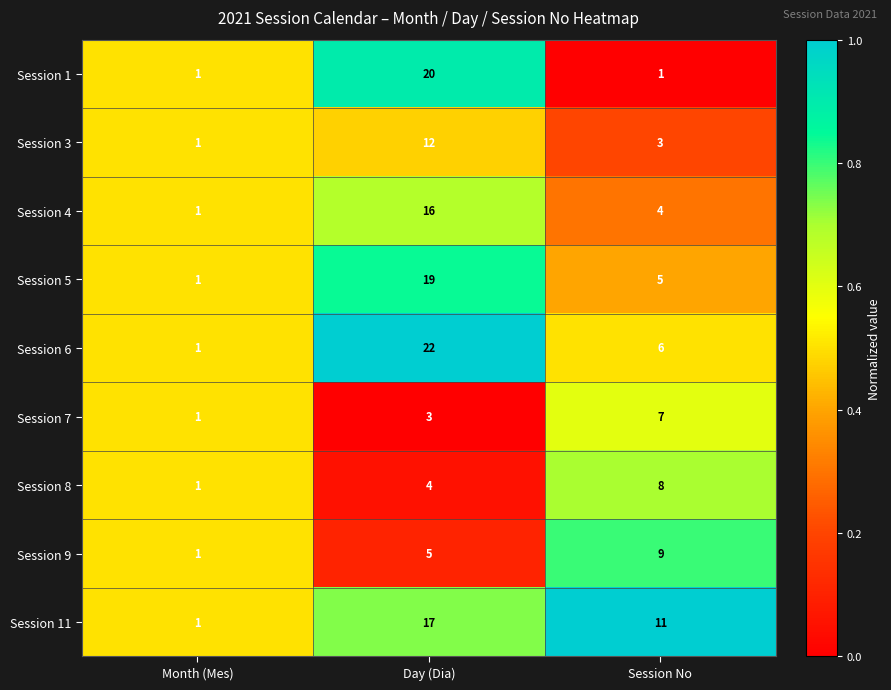

Reading left to right, extract all data points from this chart.

Session 1: Month (Mes)=1	Day (Dia)=20	Session No=1
Session 3: Month (Mes)=1	Day (Dia)=12	Session No=3
Session 4: Month (Mes)=1	Day (Dia)=16	Session No=4
Session 5: Month (Mes)=1	Day (Dia)=19	Session No=5
Session 6: Month (Mes)=1	Day (Dia)=22	Session No=6
Session 7: Month (Mes)=1	Day (Dia)=3	Session No=7
Session 8: Month (Mes)=1	Day (Dia)=4	Session No=8
Session 9: Month (Mes)=1	Day (Dia)=5	Session No=9
Session 11: Month (Mes)=1	Day (Dia)=17	Session No=11